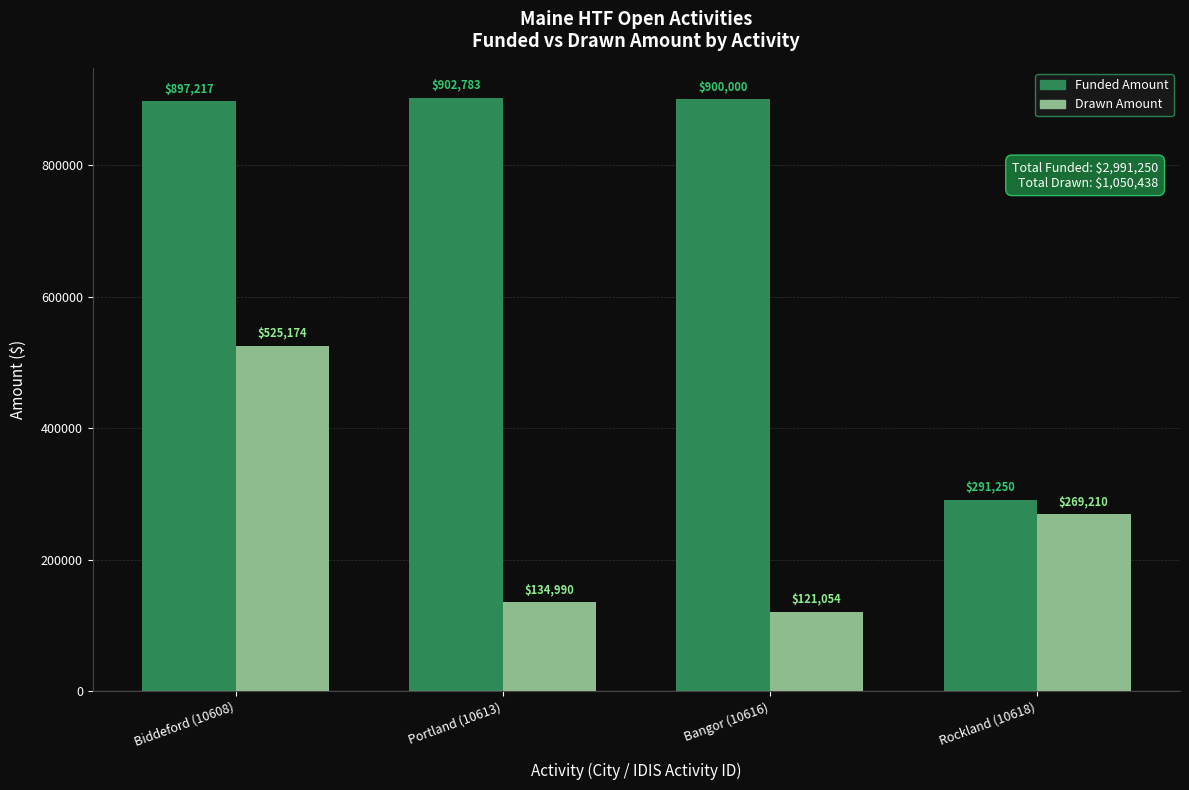

How many distinct data groups are displayed?

2